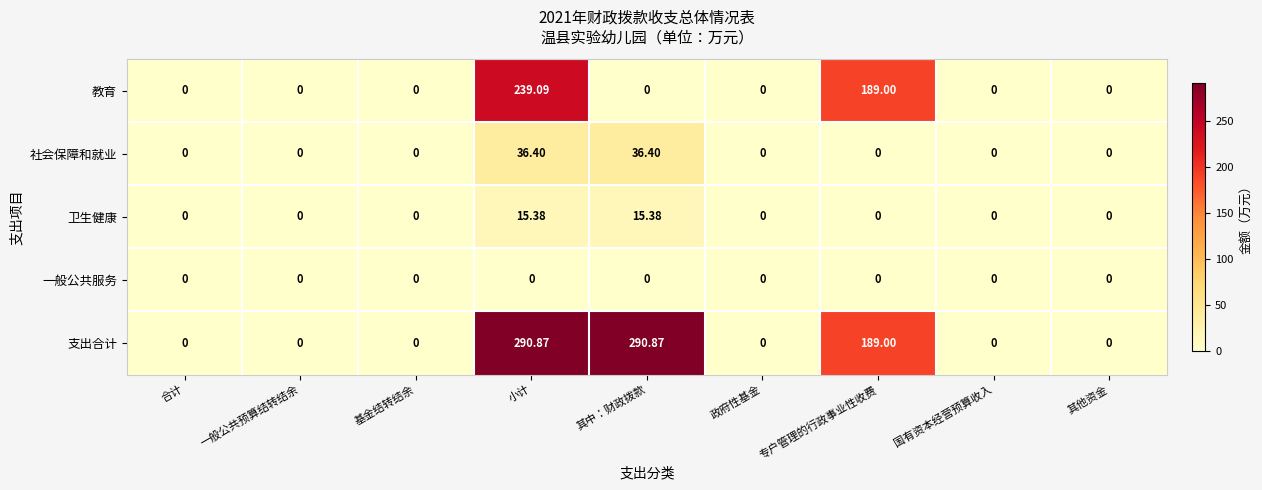

Which series has the largest range (max minus min)?

支出合计